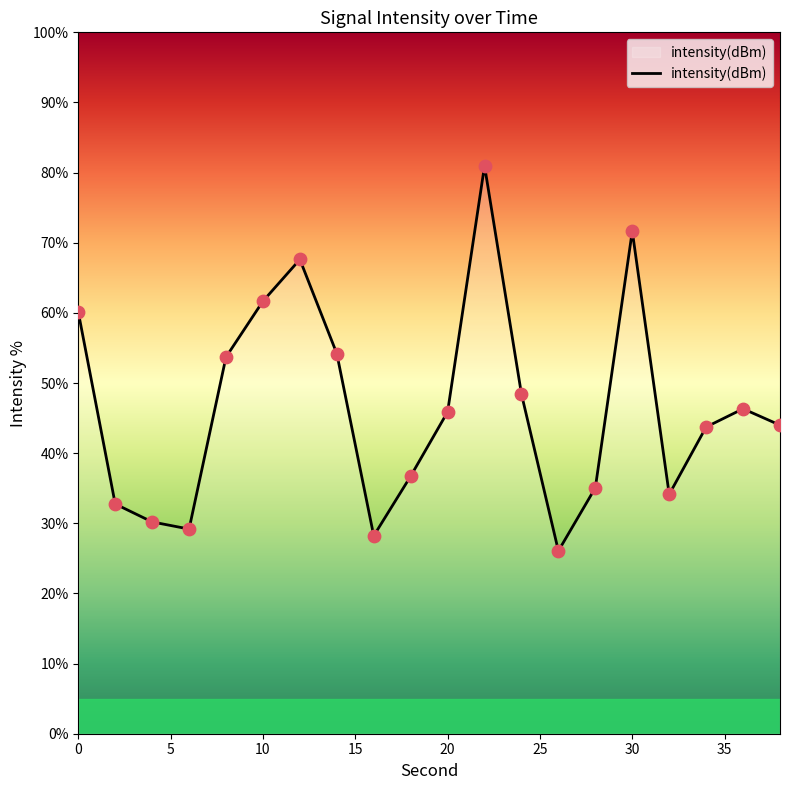

What is the maximum value shown in the chart?

81.0